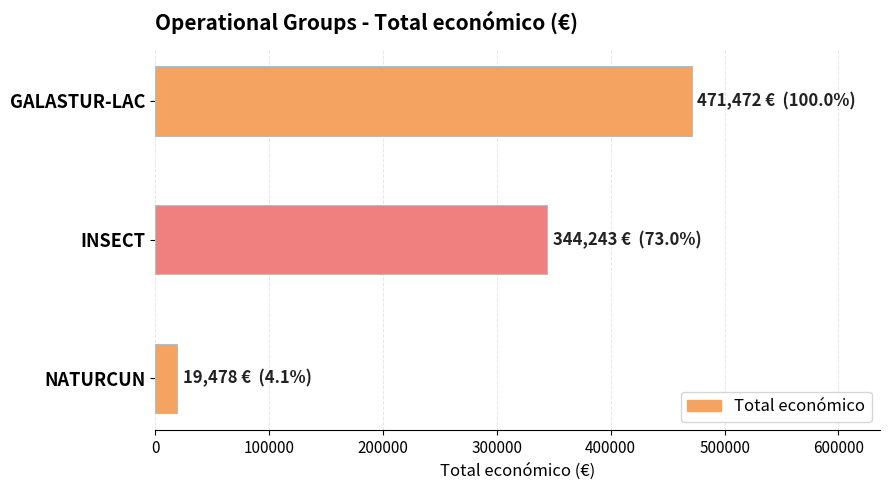

List the labels in order of value, smallest first.

NATURCUN, INSECT, GALASTUR-LAC